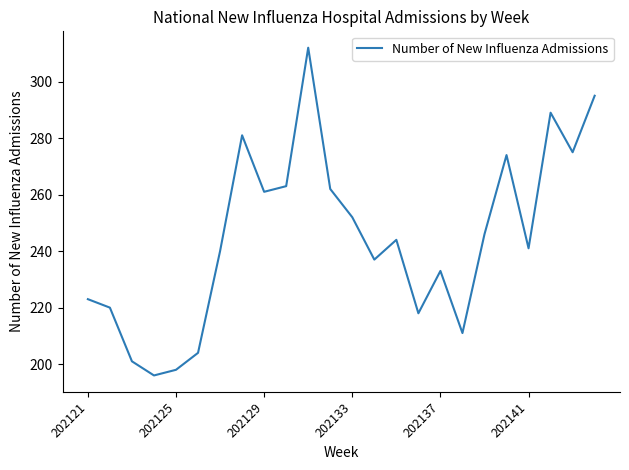

What is the difference between the maximum and minimum values?

116